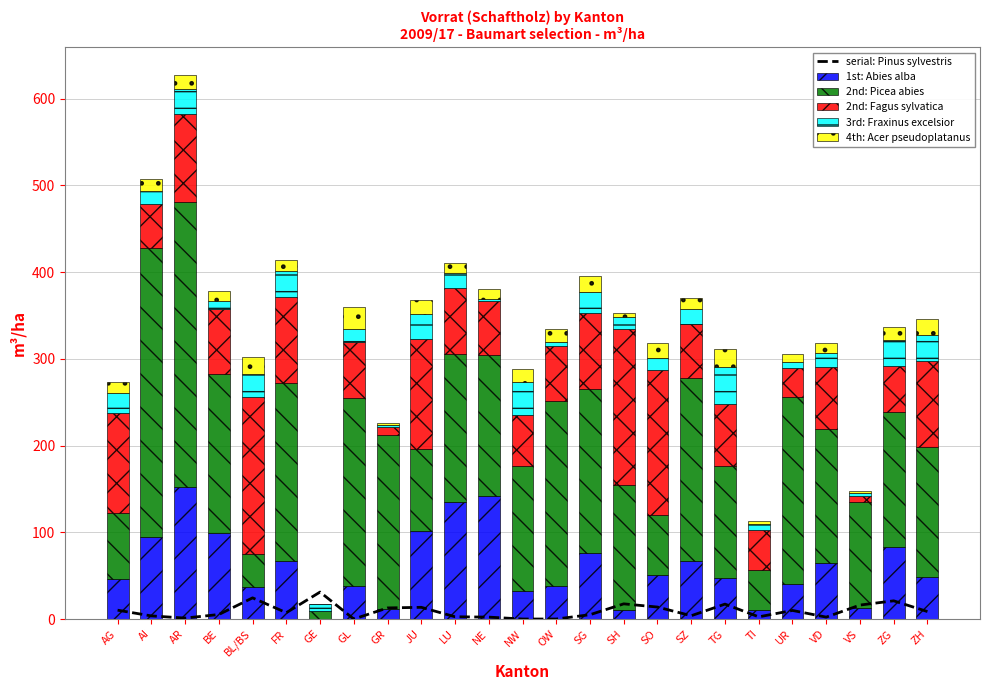

Which series changed the most between NE and SO?

2nd: Fagus sylvatica